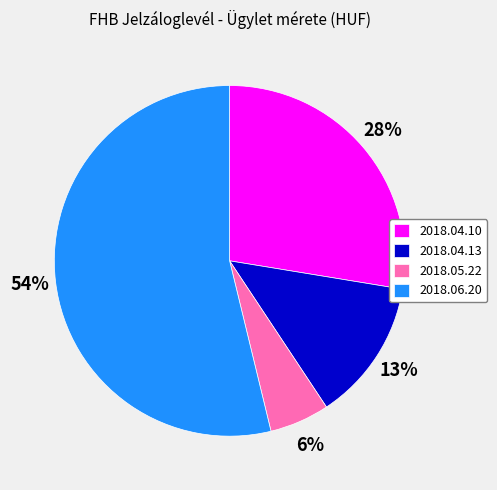

Between 2018.04.13 and 2018.05.22, which is larger?

2018.04.13